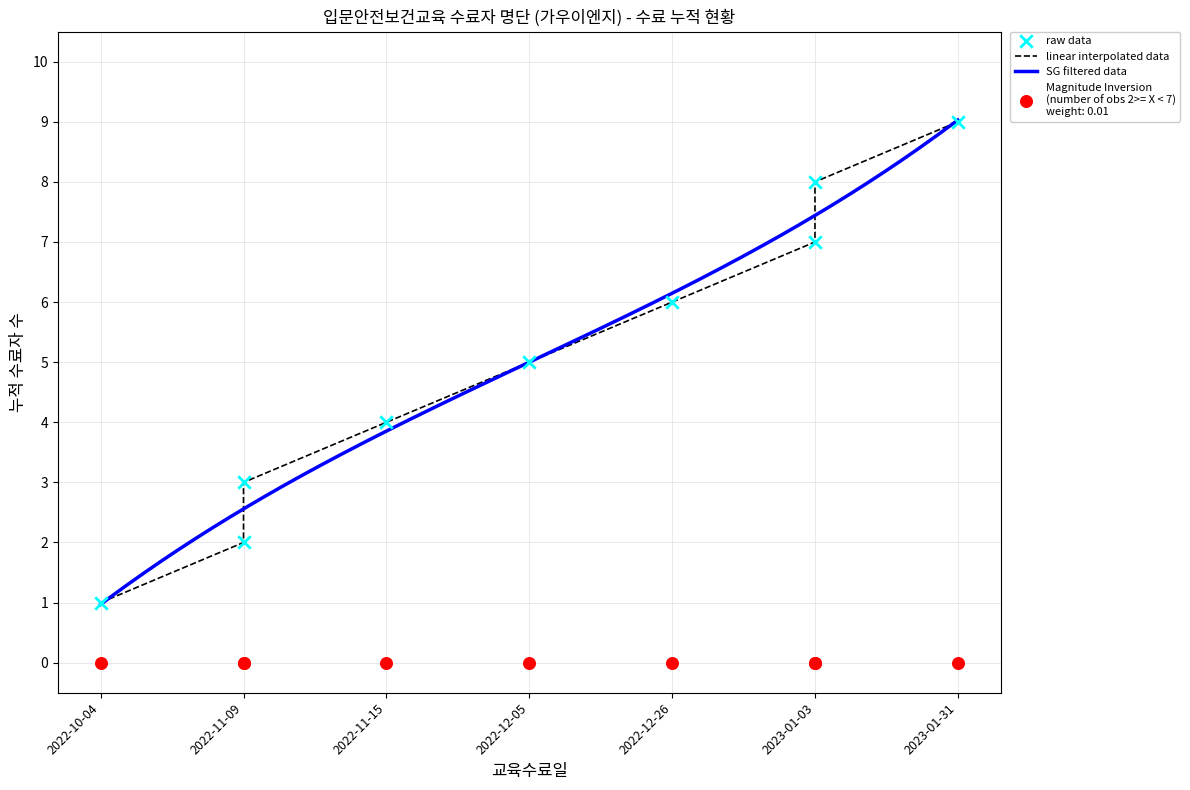

What is the change in value from 2022-11-09 to 2023-01-03?

+4